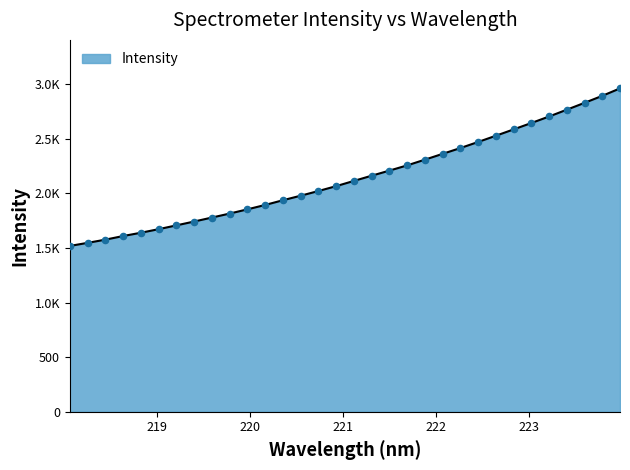

Is this an area chart (filled region under the line)?

Yes